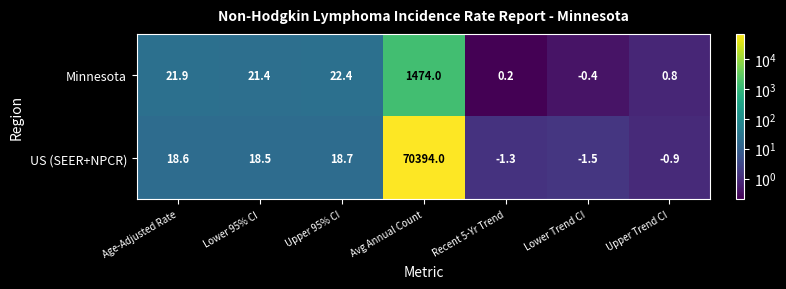

At Recent 5-Yr Trend, list the series in order from smallest to largest.

US (SEER+NPCR), Minnesota